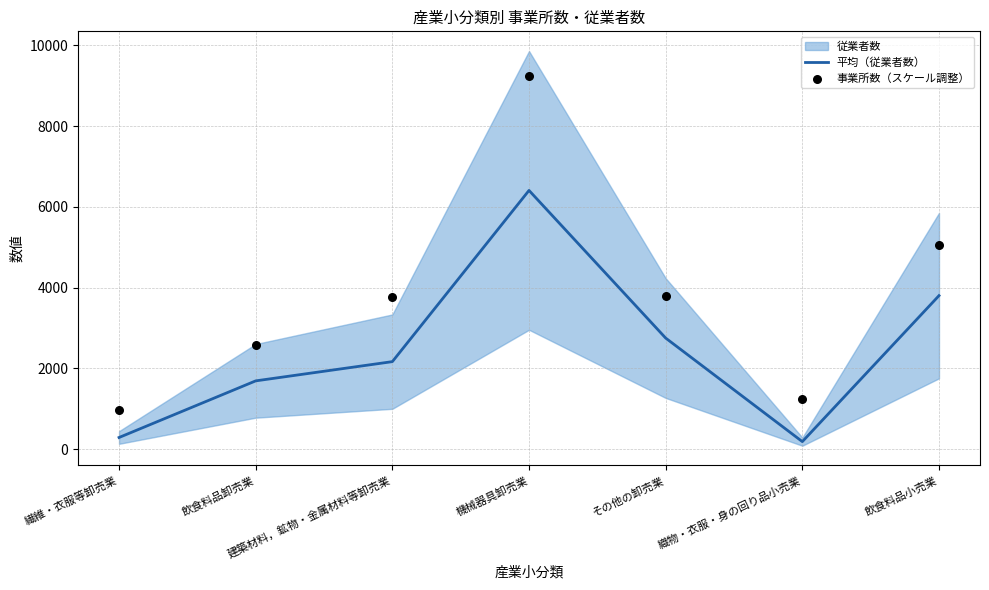

Which series has the largest total across all categories?

事業所数（スケール調整）